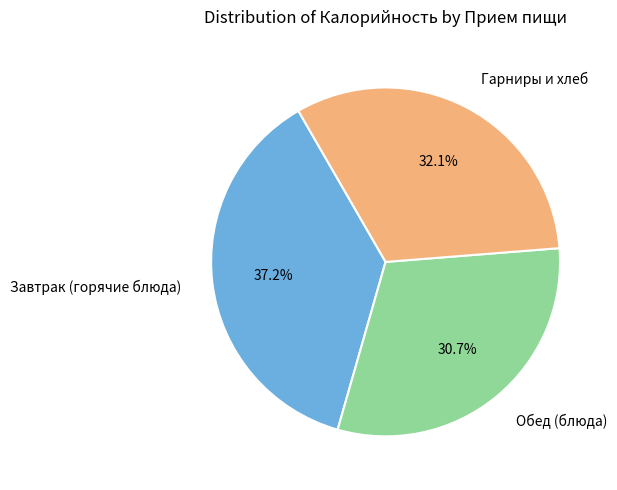

What is the total percentage of Обед (блюда) and Завтрак (горячие блюда)?

67.9%